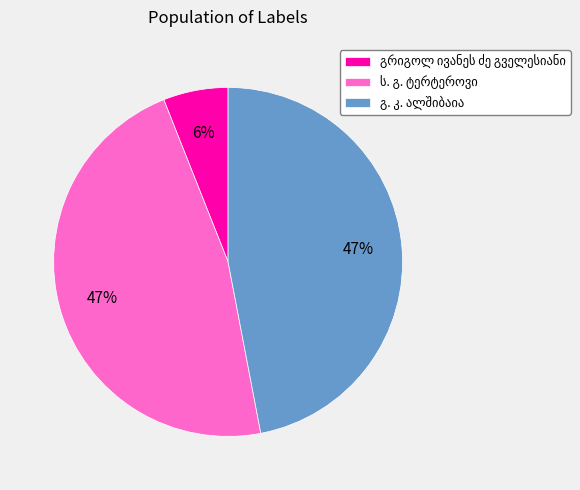

To the nearest percent, what is the difference between the largest and smallest slice percentages?

41%